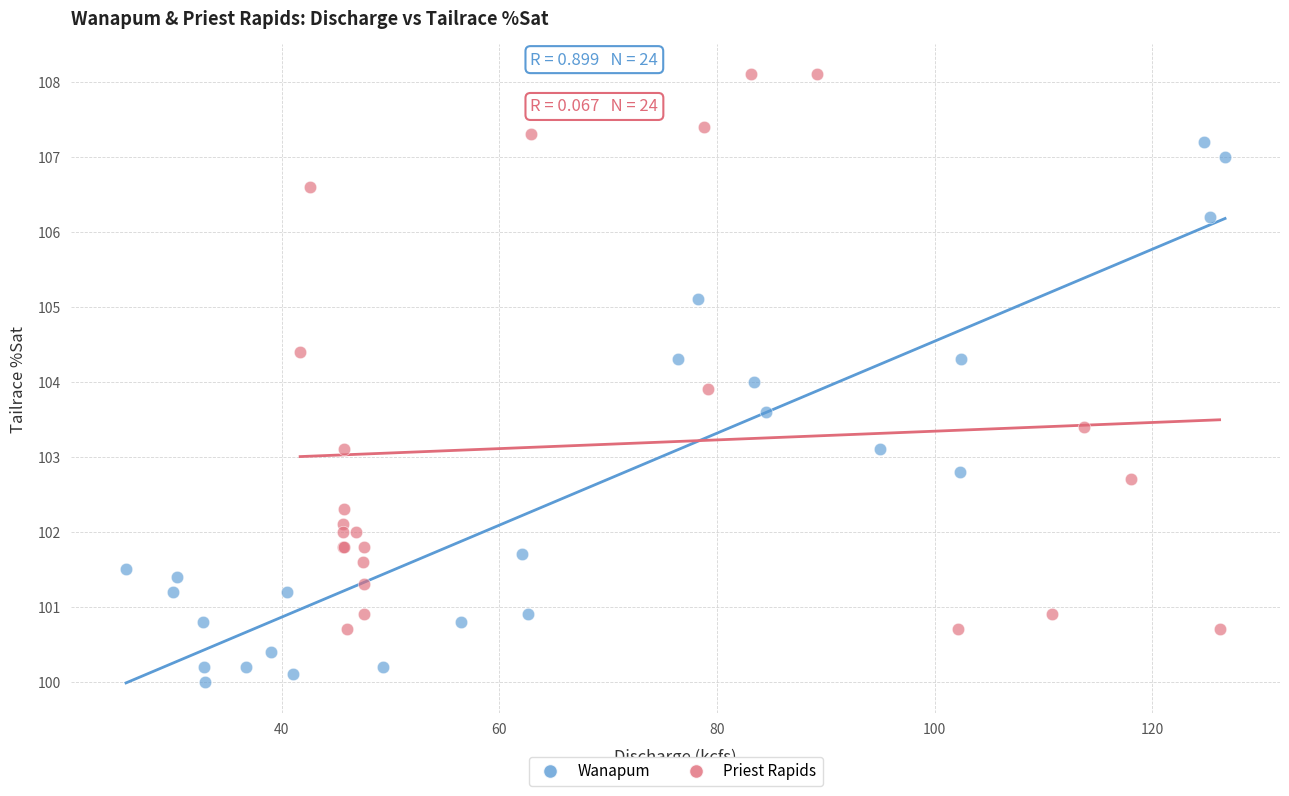

Which series contains the lowest Y value?

Wanapum